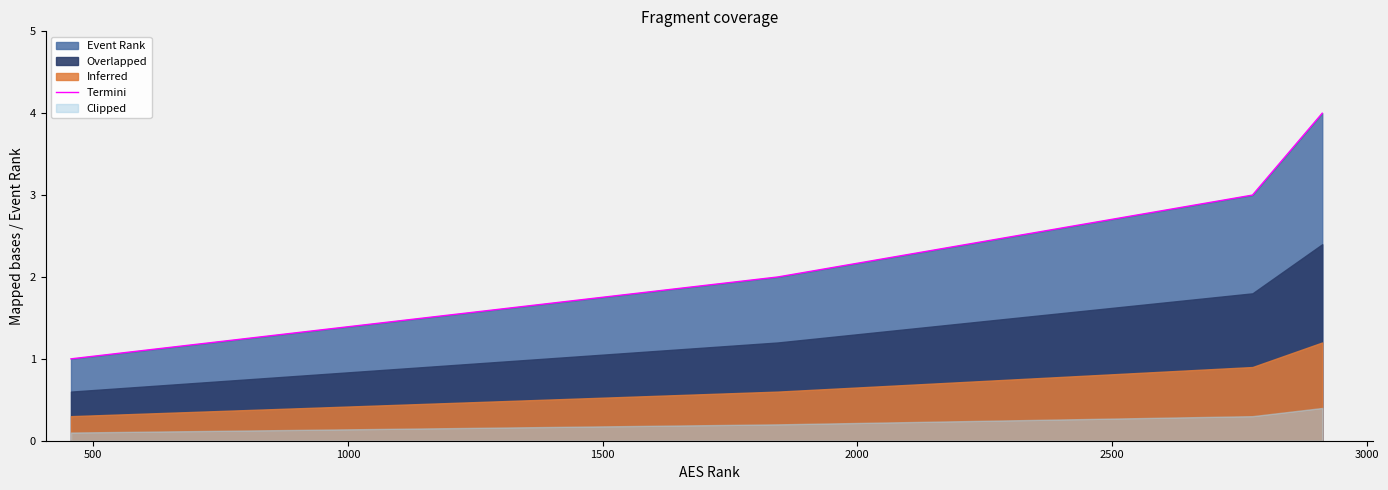

True or false: Termini has more than 0 points higher than both neighbors.

False